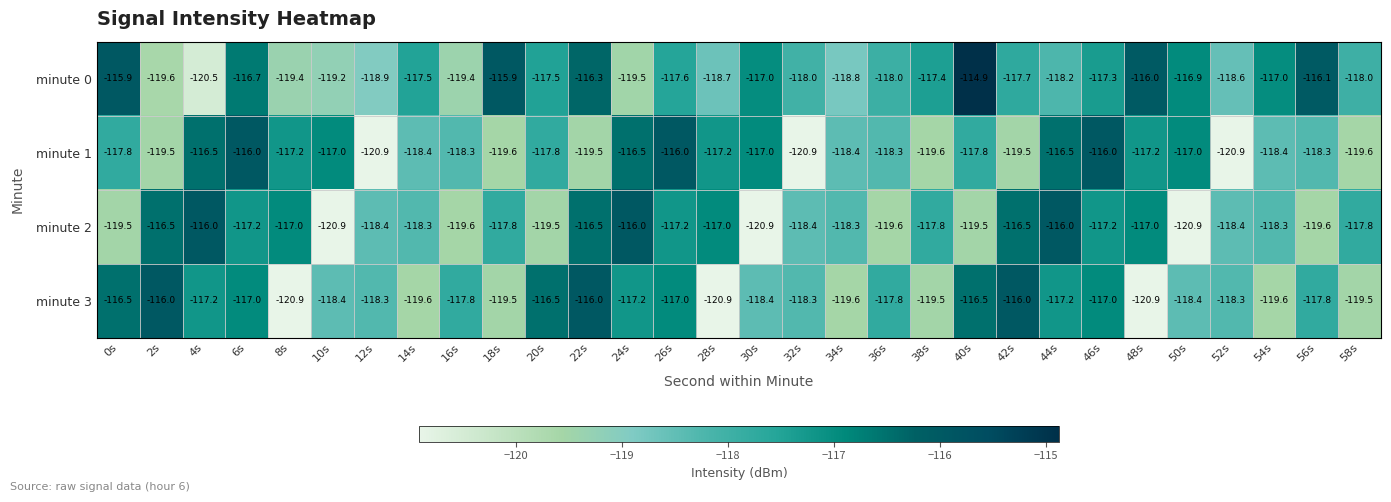

Where does the minute 0 series first go above -117?

0s